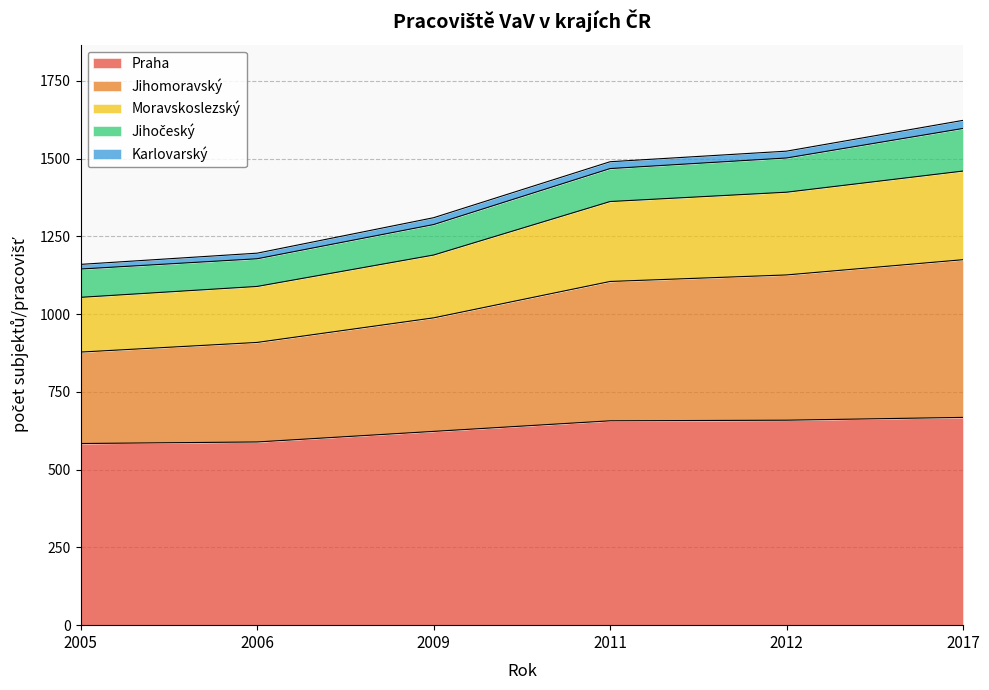

True or false: Jihomoravský and Praha cross at least once.

False